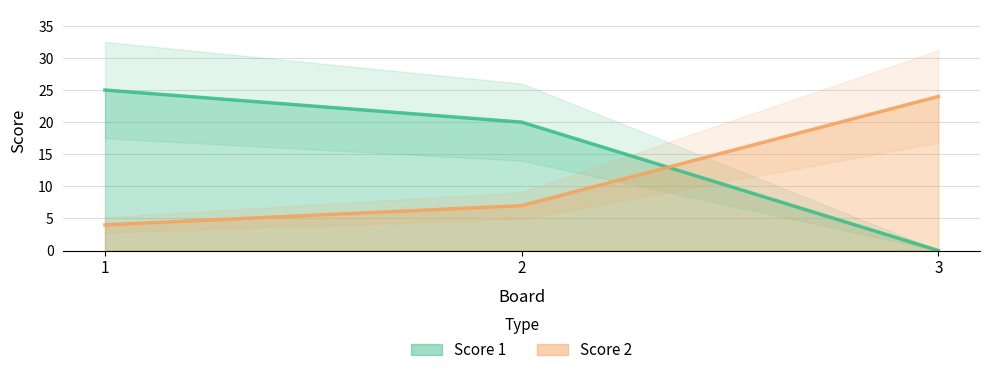

At which label does Score 2 first exceed 7?

3